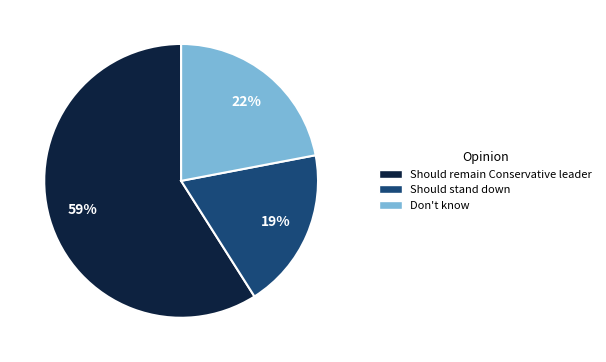

Is there a majority slice in this chart?

Yes